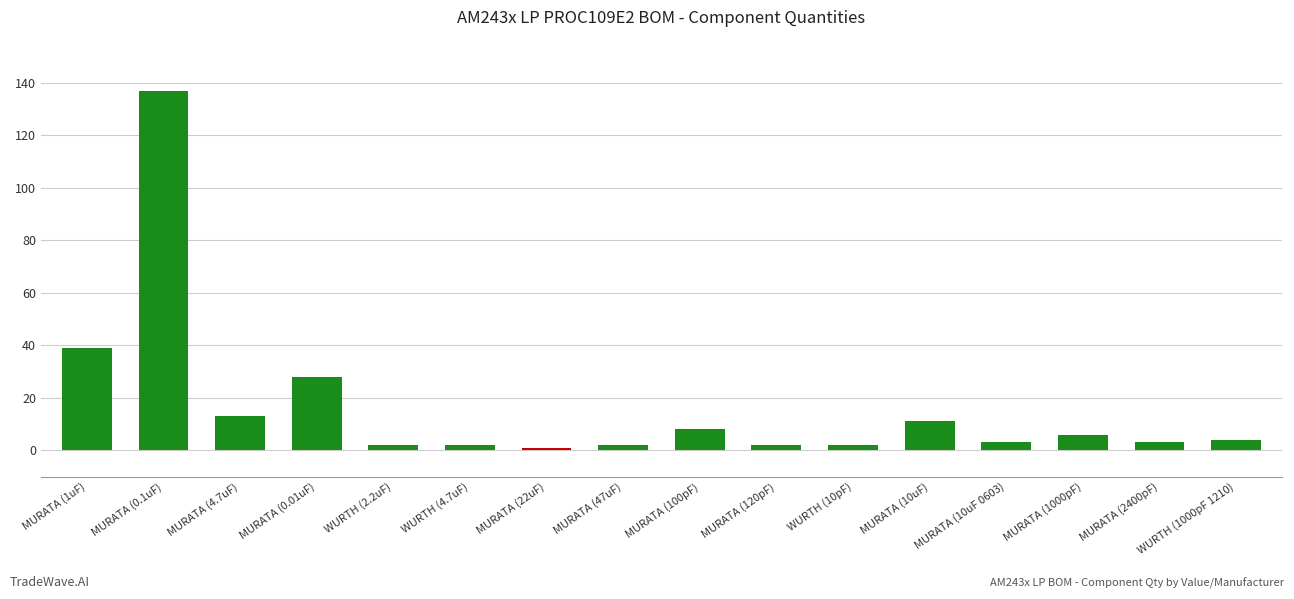

At which category does the chart reach its peak across all series?

MURATA (0.1uF)